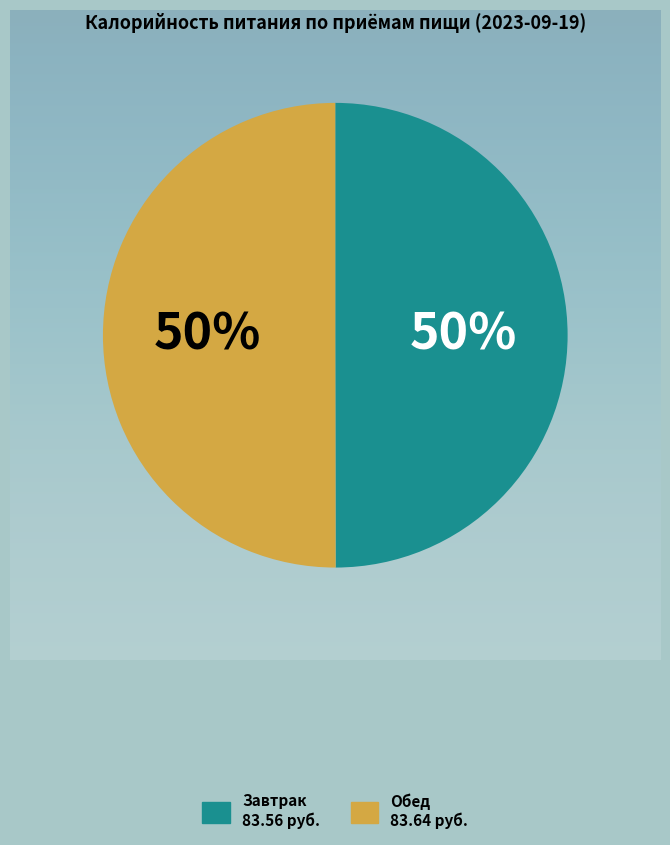

What is the ratio of the value at Завтрак to the value at Обед?

1.0